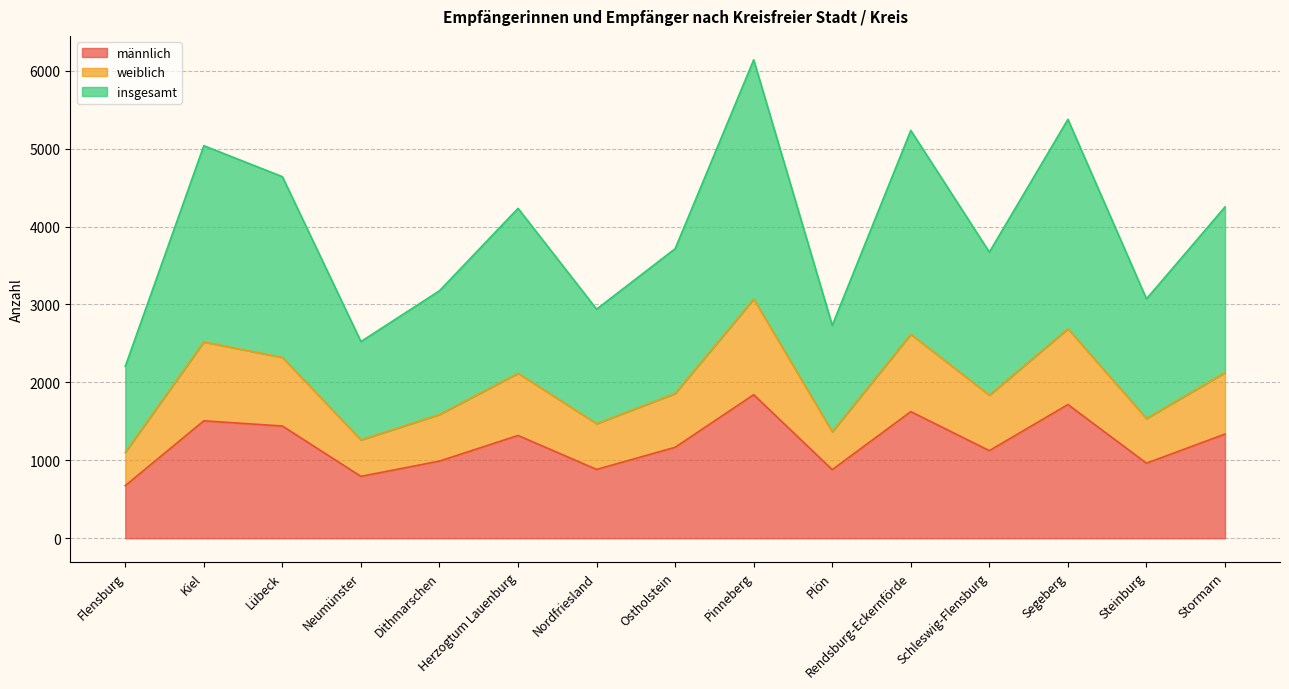

At which label is männlich closest to 1258?

Herzogtum Lauenburg